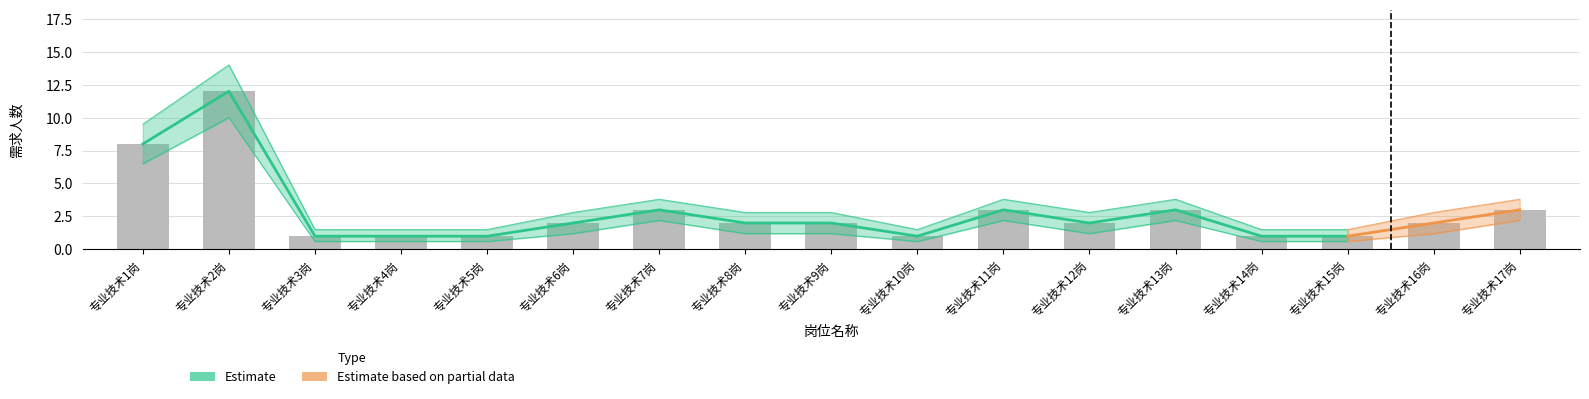

Are the bars horizontal?

No